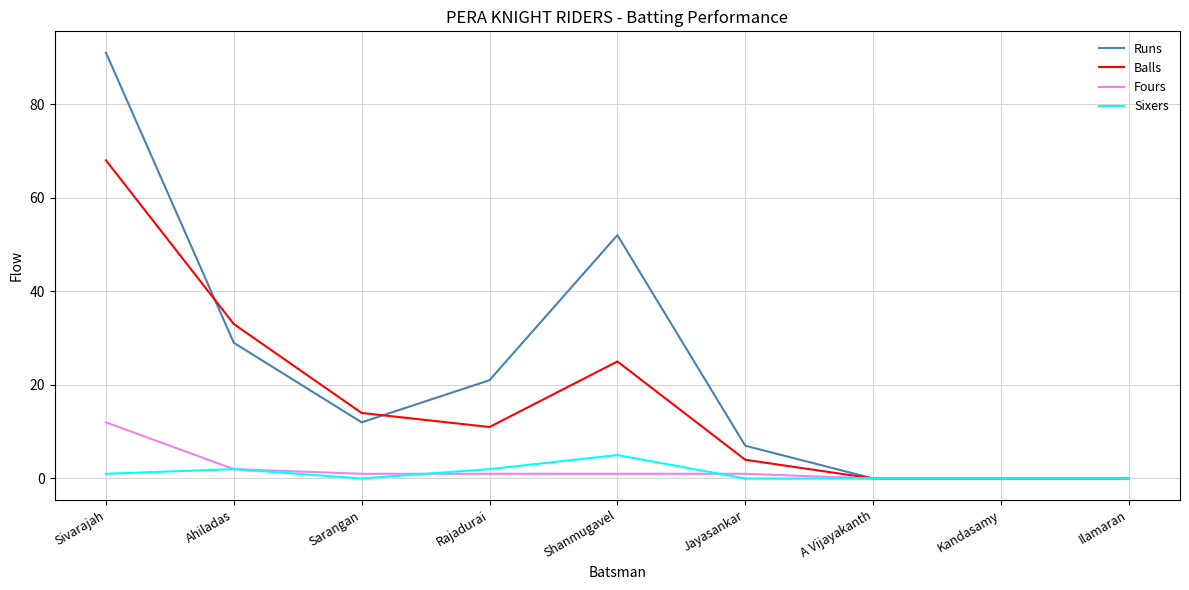

List the series in order of their peak value, lowest first.

Sixers, Fours, Balls, Runs